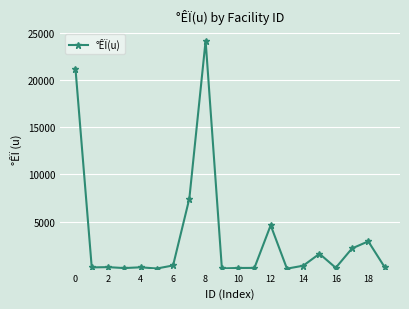

What is the difference between the maximum and second lowest values?

24113.1